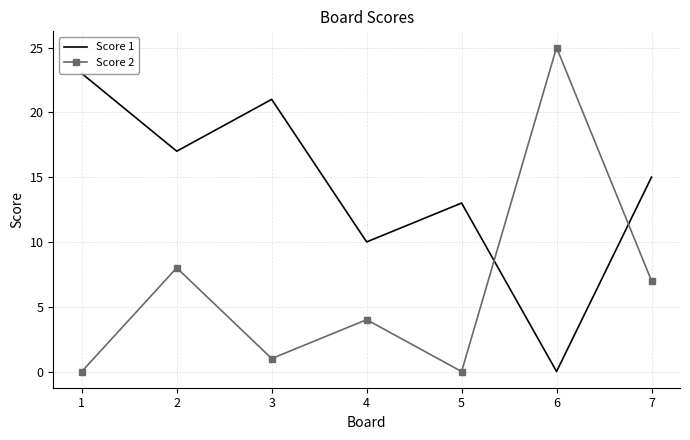

What is the spread (max minus min) of values at 7?

8